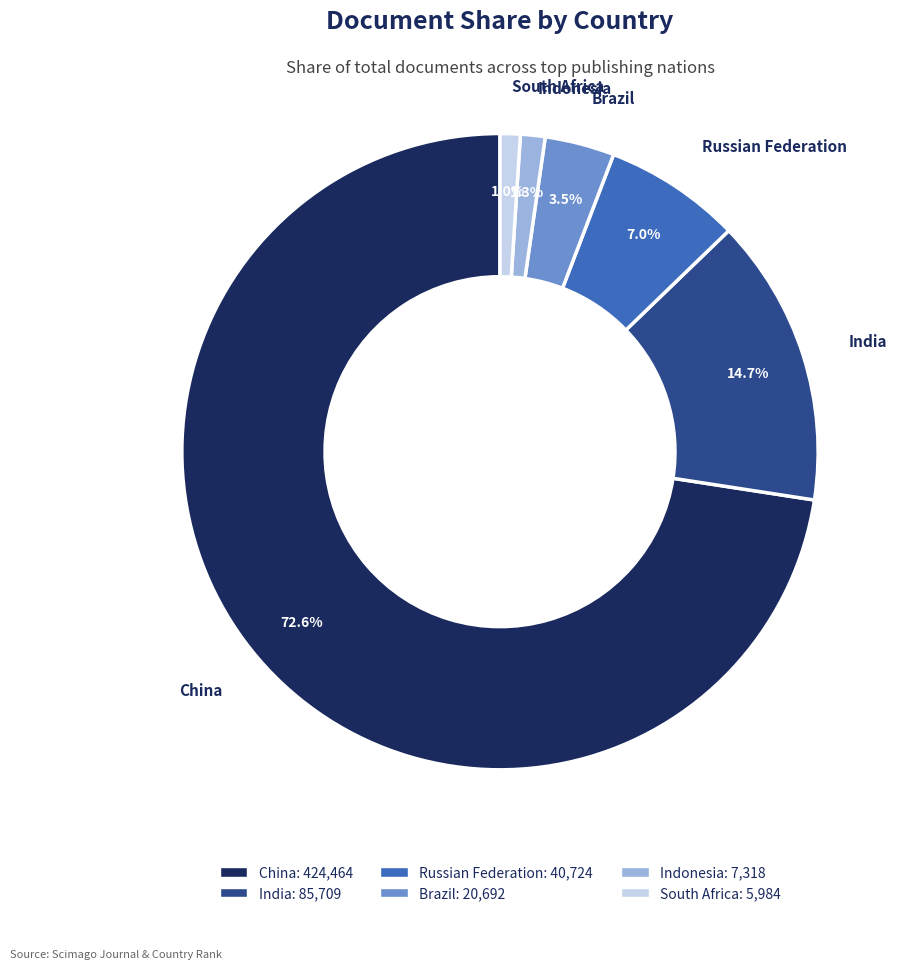

Which slice is the largest?

China